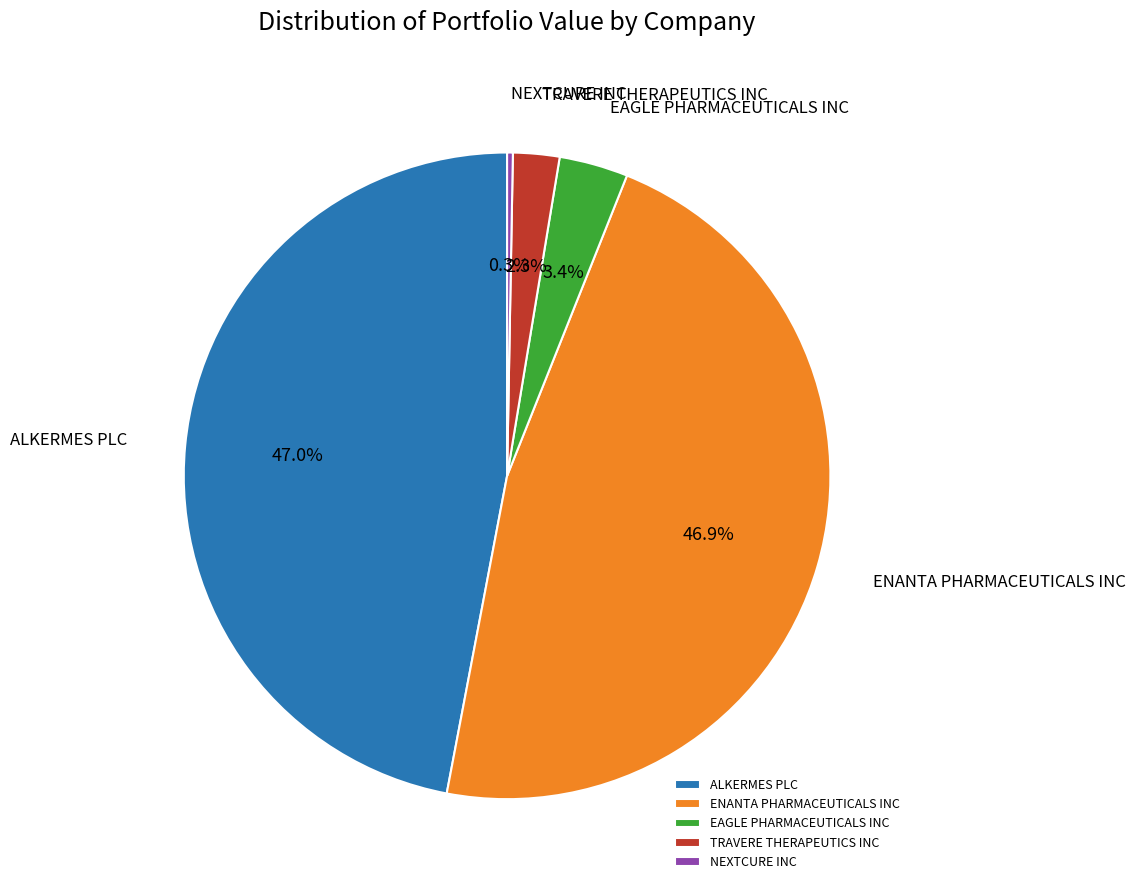

To the nearest percent, what percentage of the pie is ENANTA PHARMACEUTICALS INC?

47%